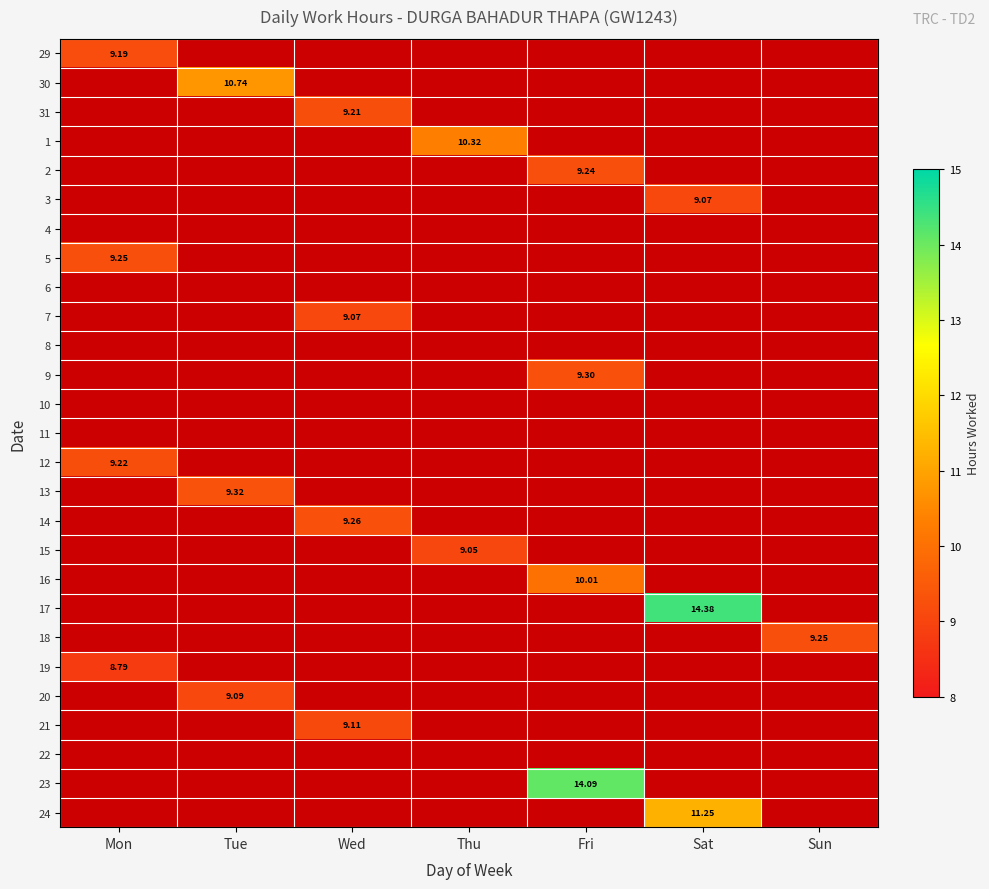

Is the value of 13 at Sun greater than the value of 10 at Sat?

No